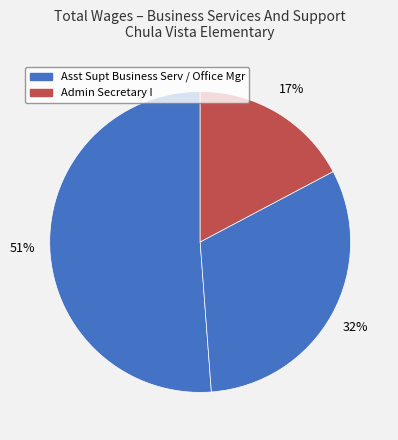

How many segments does this pie chart have?

3